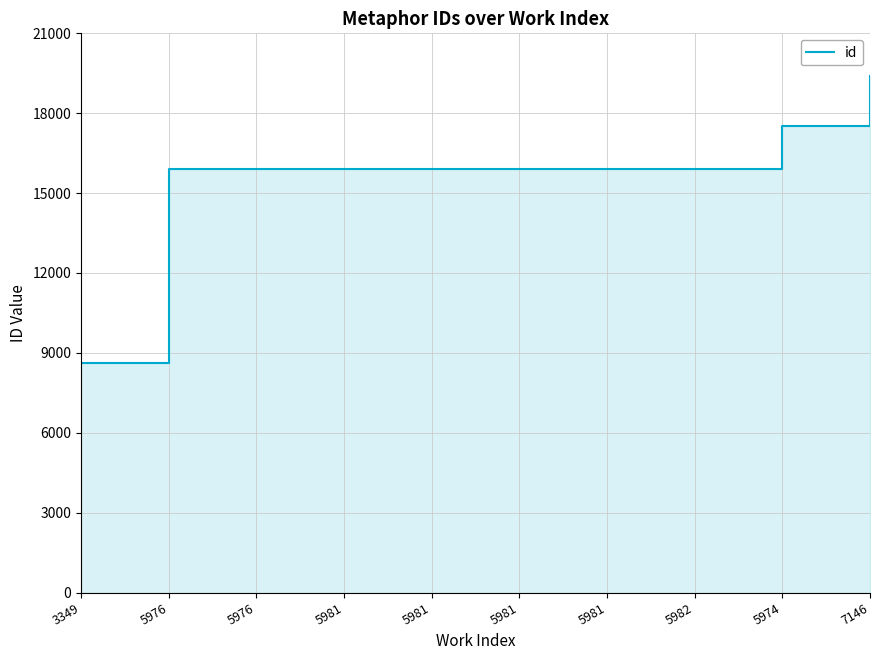

Rank the categories by value from lowest to highest.

3349, 5976, 5976, 5981, 5981, 5981, 5981, 5982, 5974, 7146